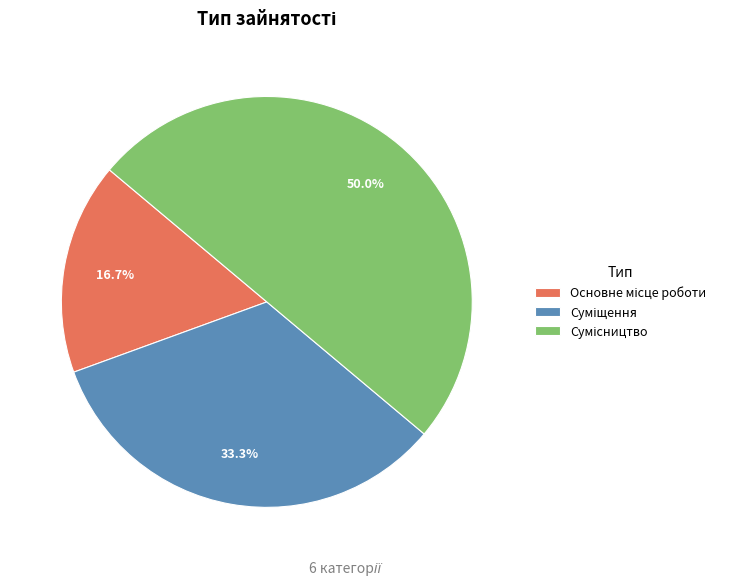

How many slices are in this pie chart?

3